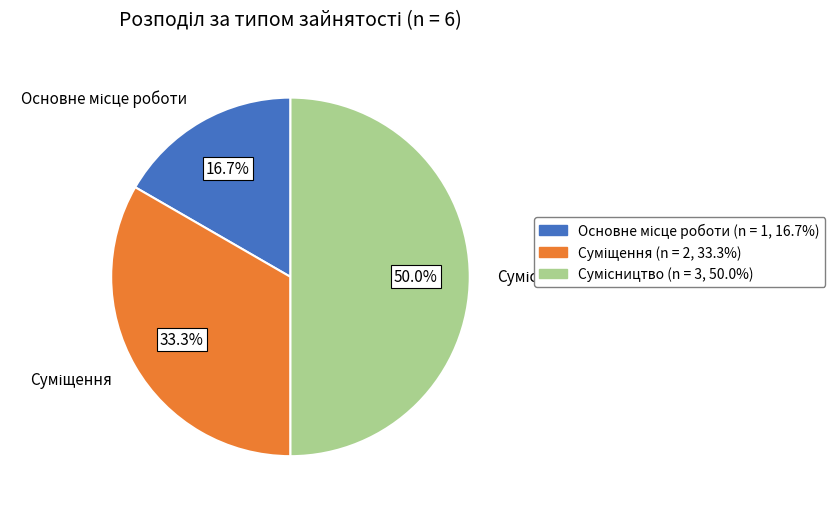

Rank the categories by value from highest to lowest.

Сумісництво, Суміщення, Основне місце роботи